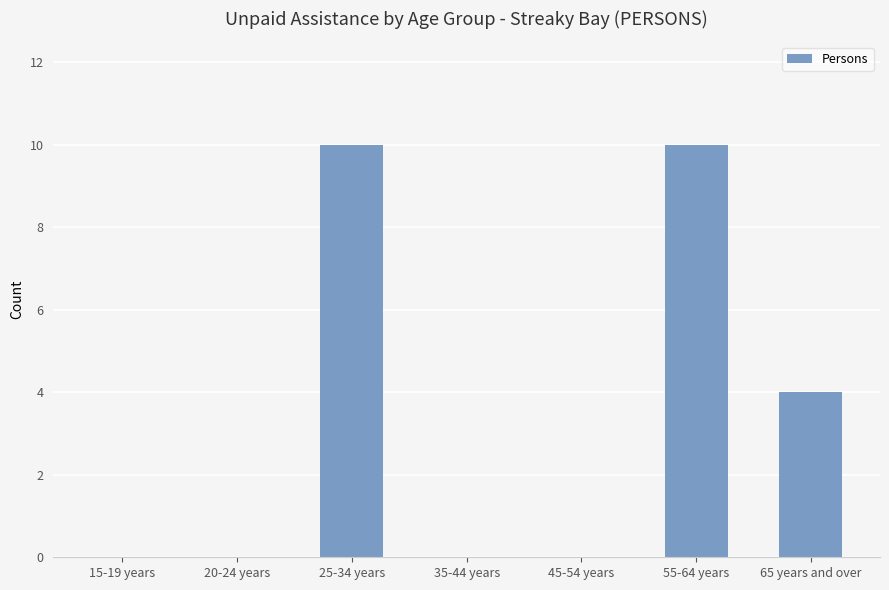

Does the chart contain stacked bars?

No